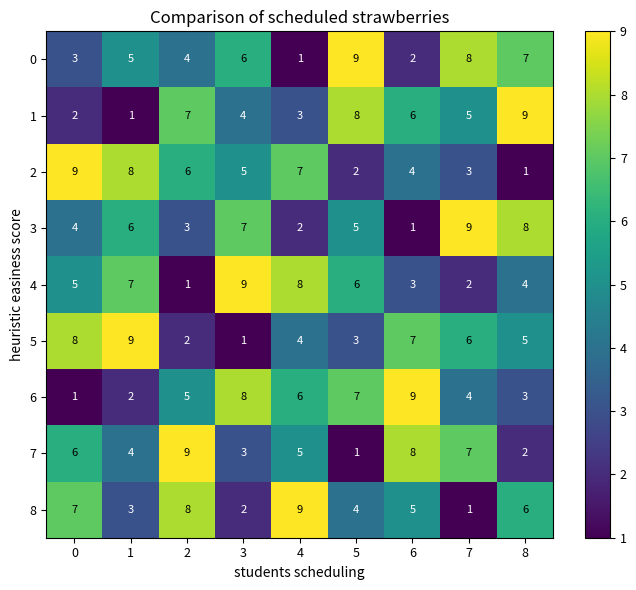

What is the total value across all series at 1?

45